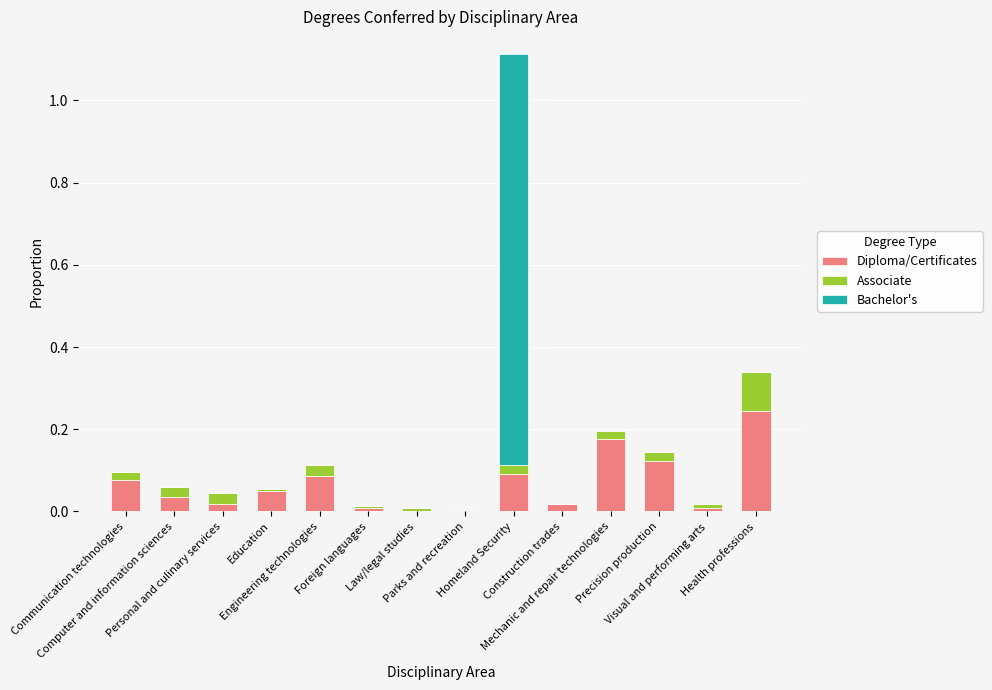

Is it true that Associate equals 0.0 at Homeland Security?

False